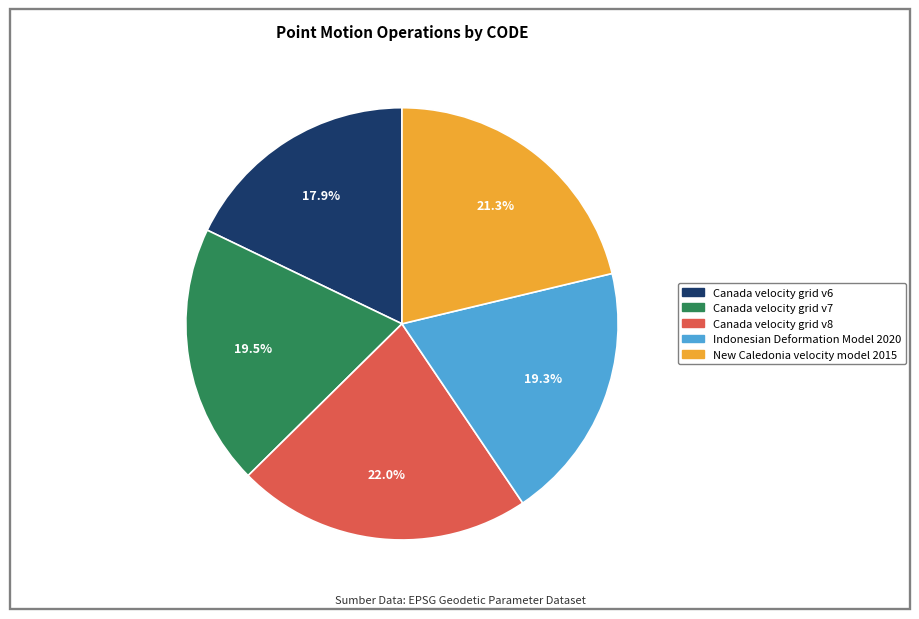

How much of the chart is everything except Indonesian Deformation Model 2020?

80.7%